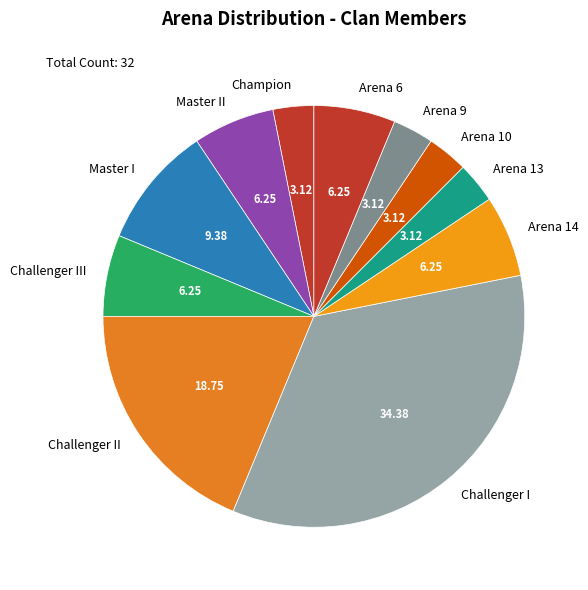

What is the largest slice in the pie chart?

Challenger I